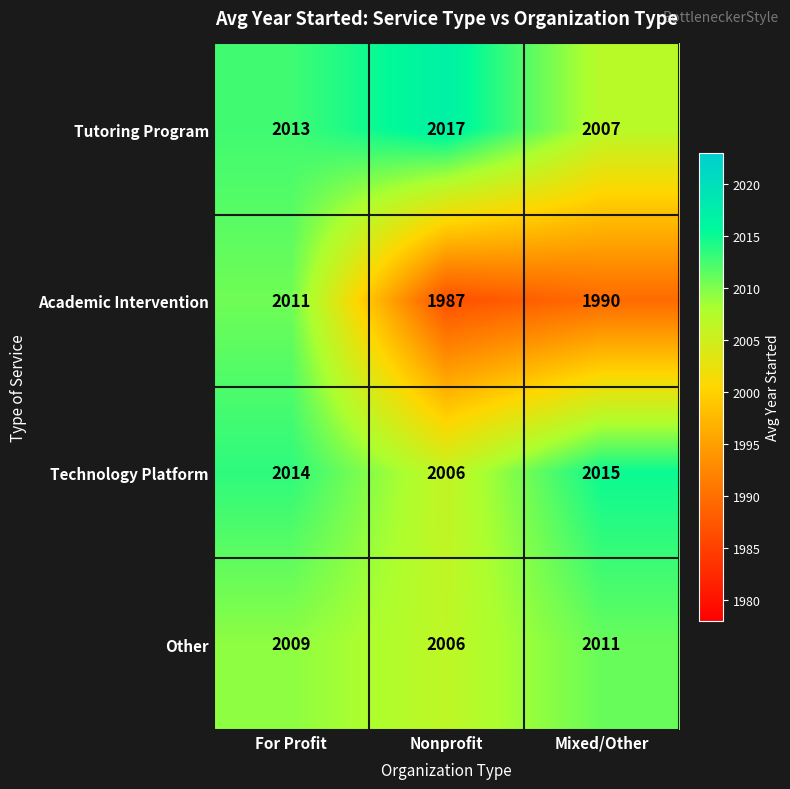

What is the difference between the maximum and minimum values in the Academic Intervention series?

24